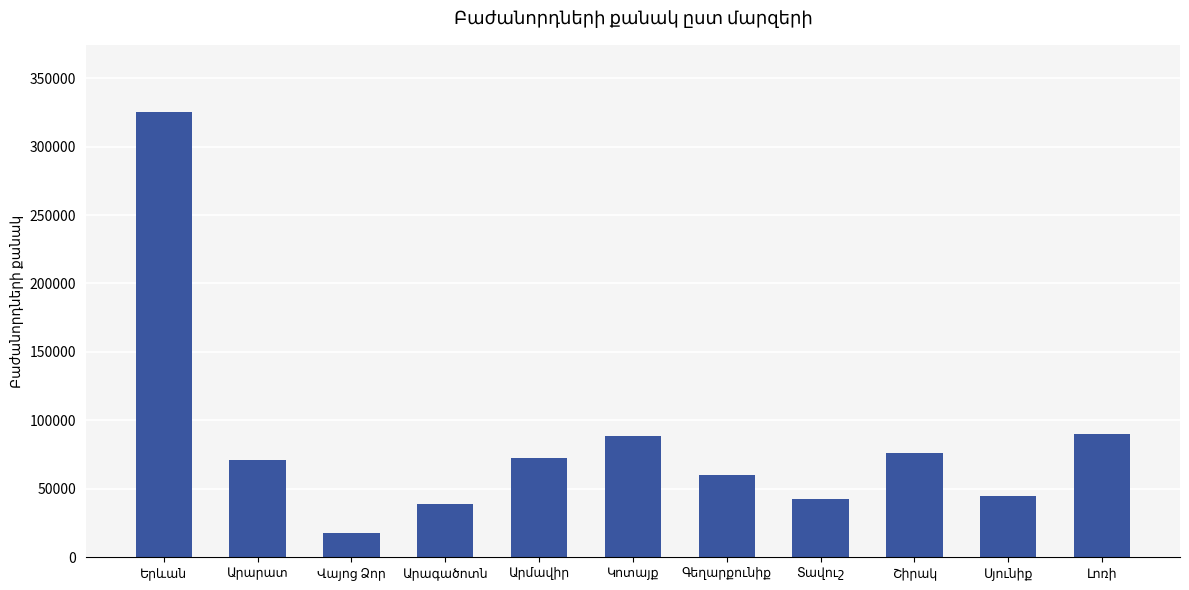

What is the smallest value displayed?

17916.0